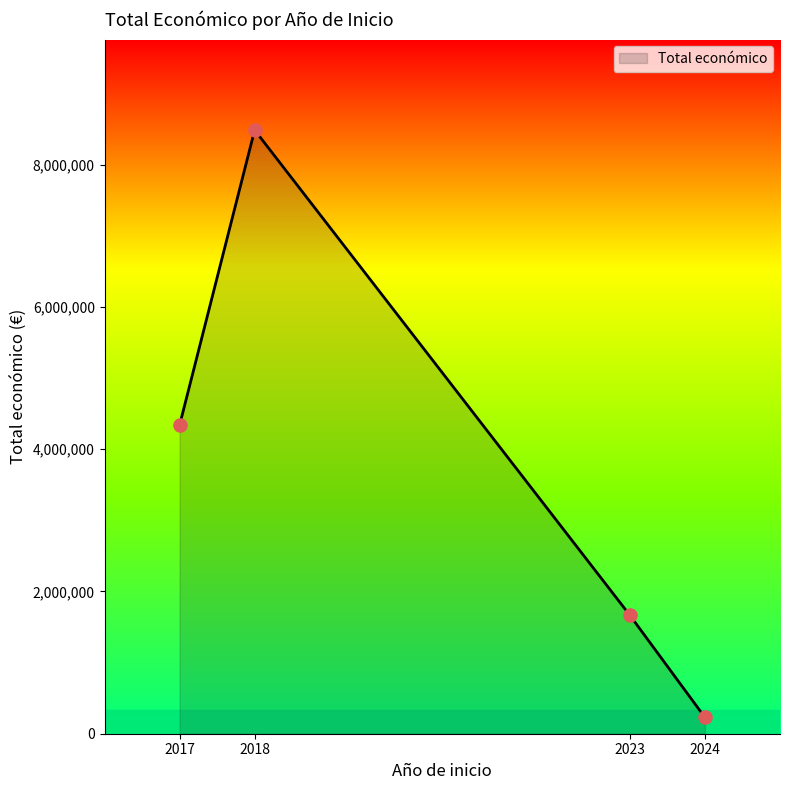

What is the ratio of the value at 2024 to the value at 2017?

0.1